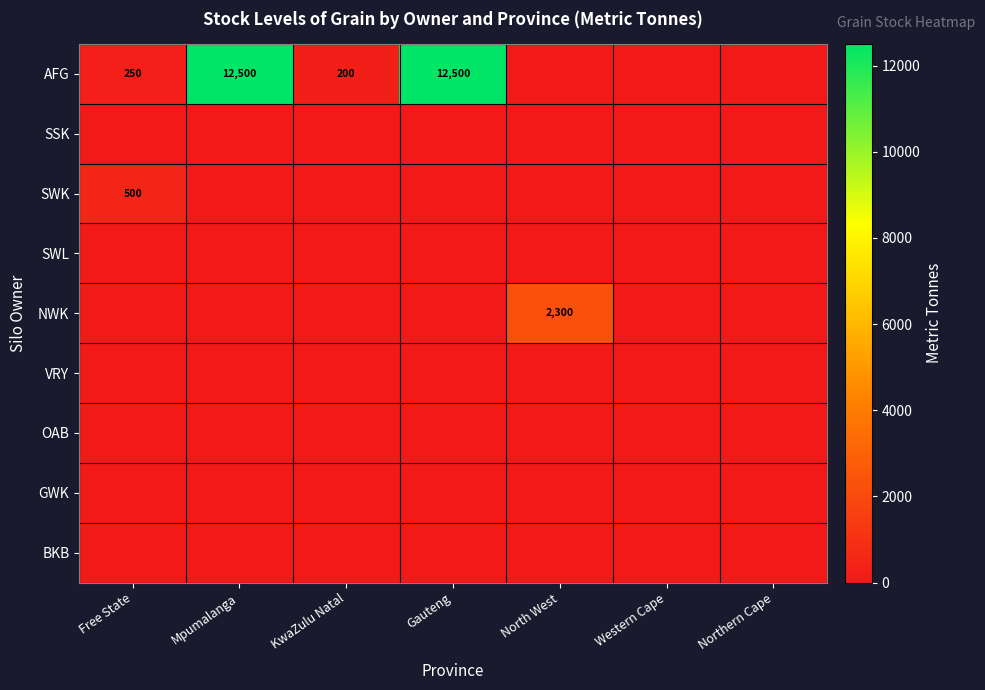

True or false: AFG has a value of 111 at Free State.

False